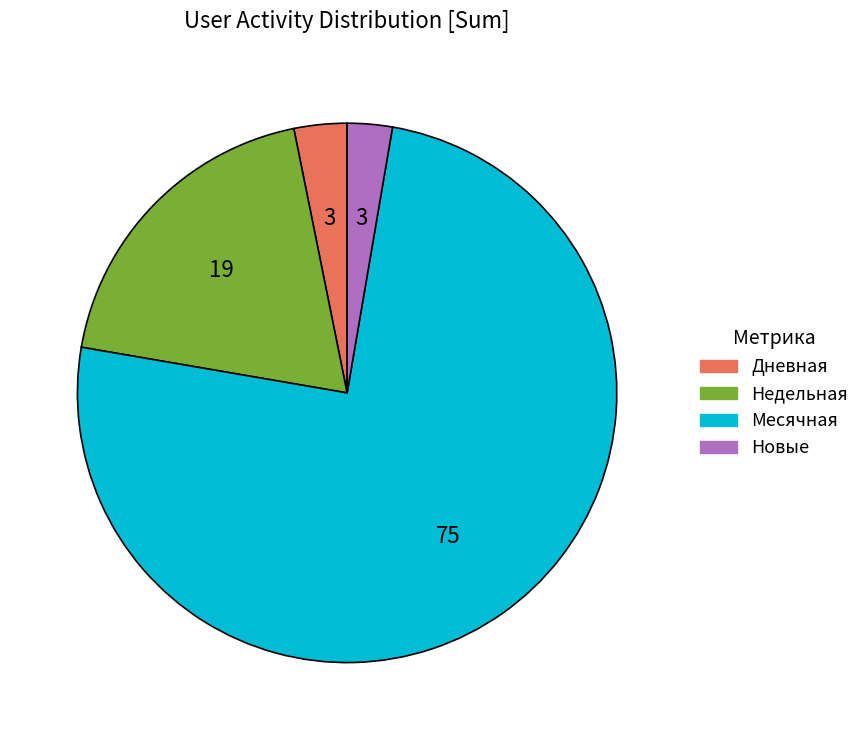

Combined, do Недельная and Дневная account for over 50%?

No